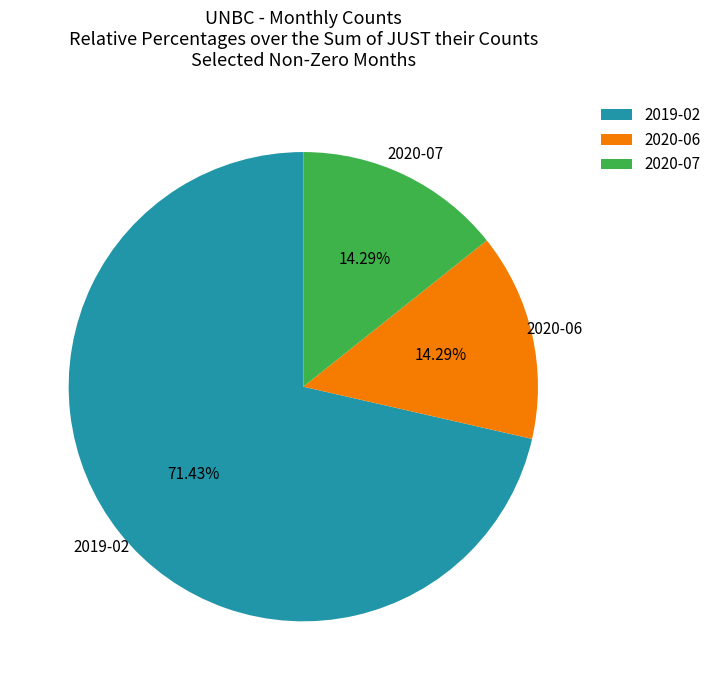

How many slices are in this pie chart?

3